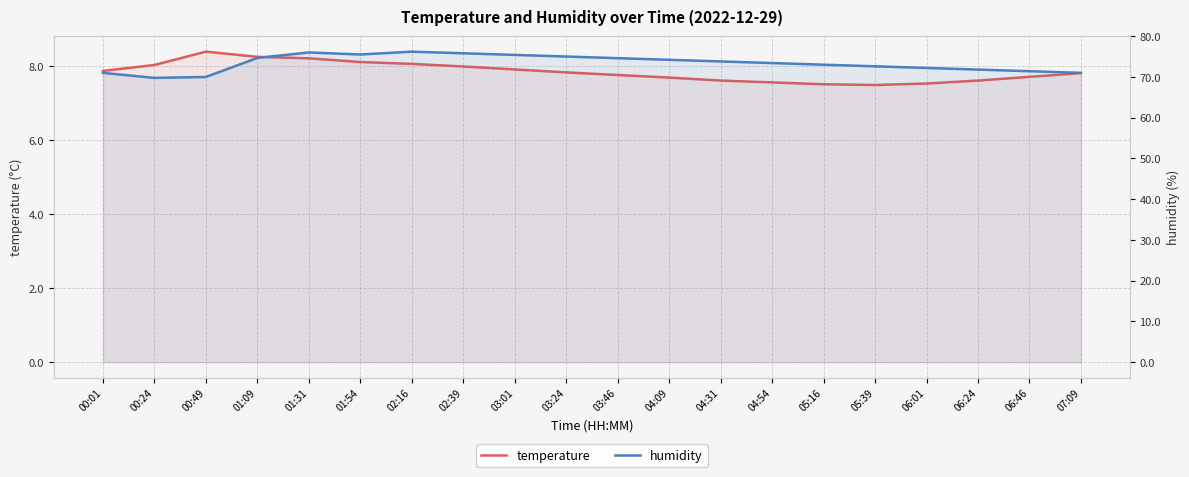

Rank the series by their maximum value, from highest to lowest.

humidity, temperature